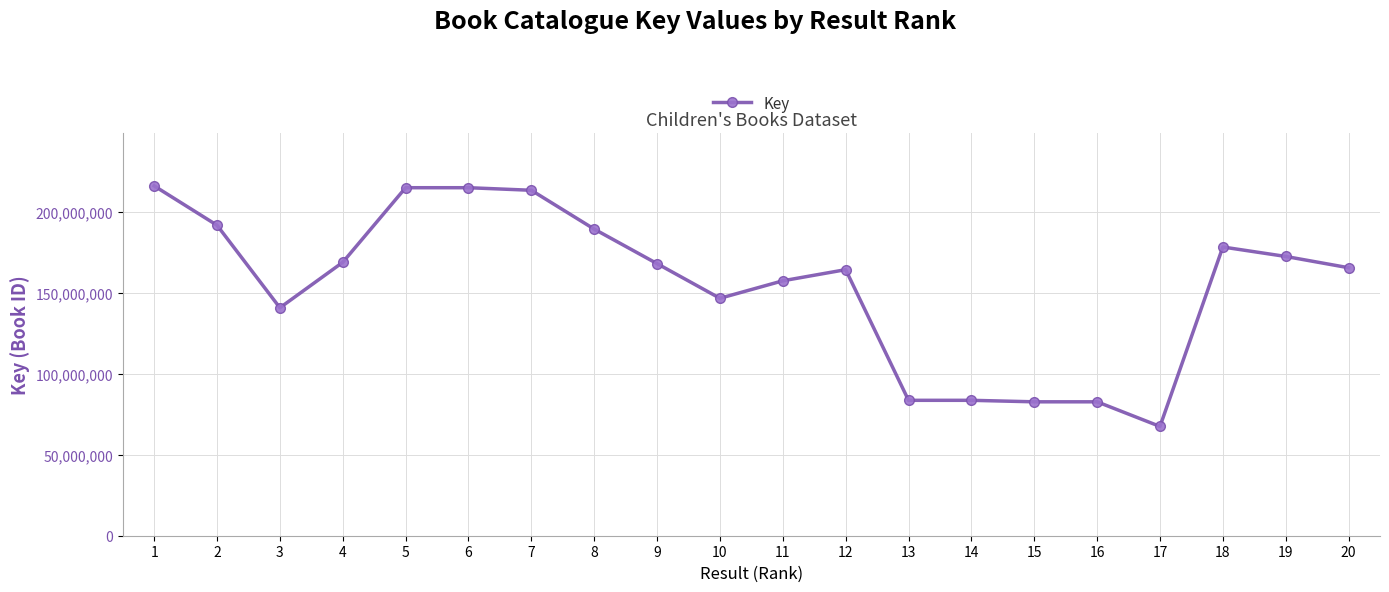

What is the difference between the values at 3 and 16?

58060048